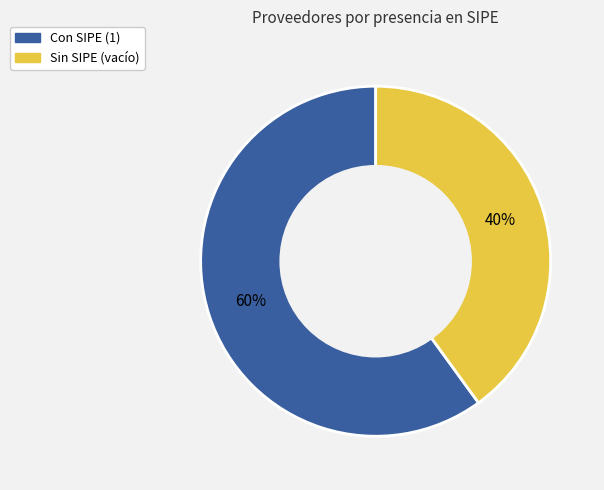

Is there any slice that represents more than half of the pie?

Yes